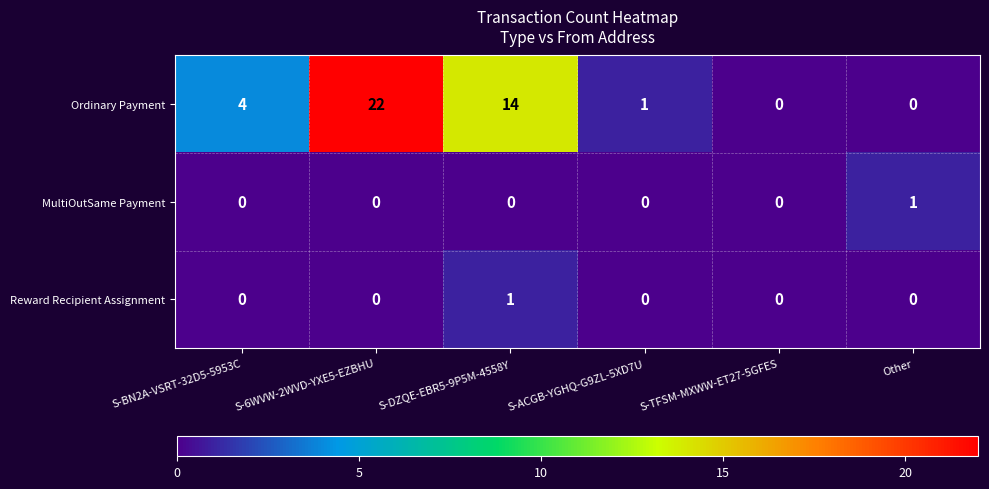

What is the greatest value displayed?

22